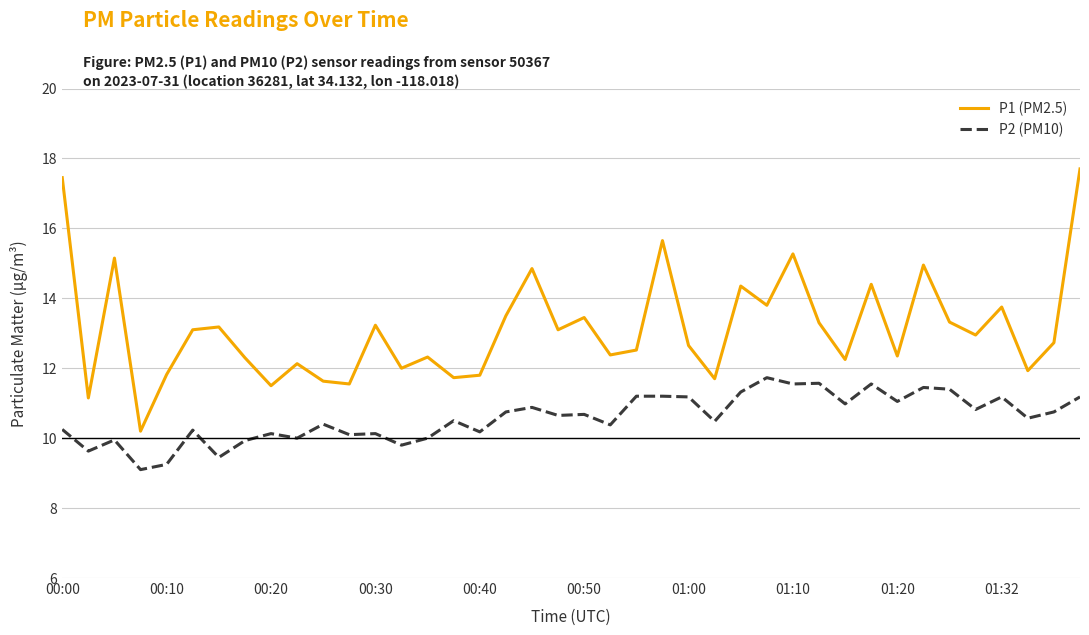

What is the lowest value of the P1 (PM2.5) series?

10.2